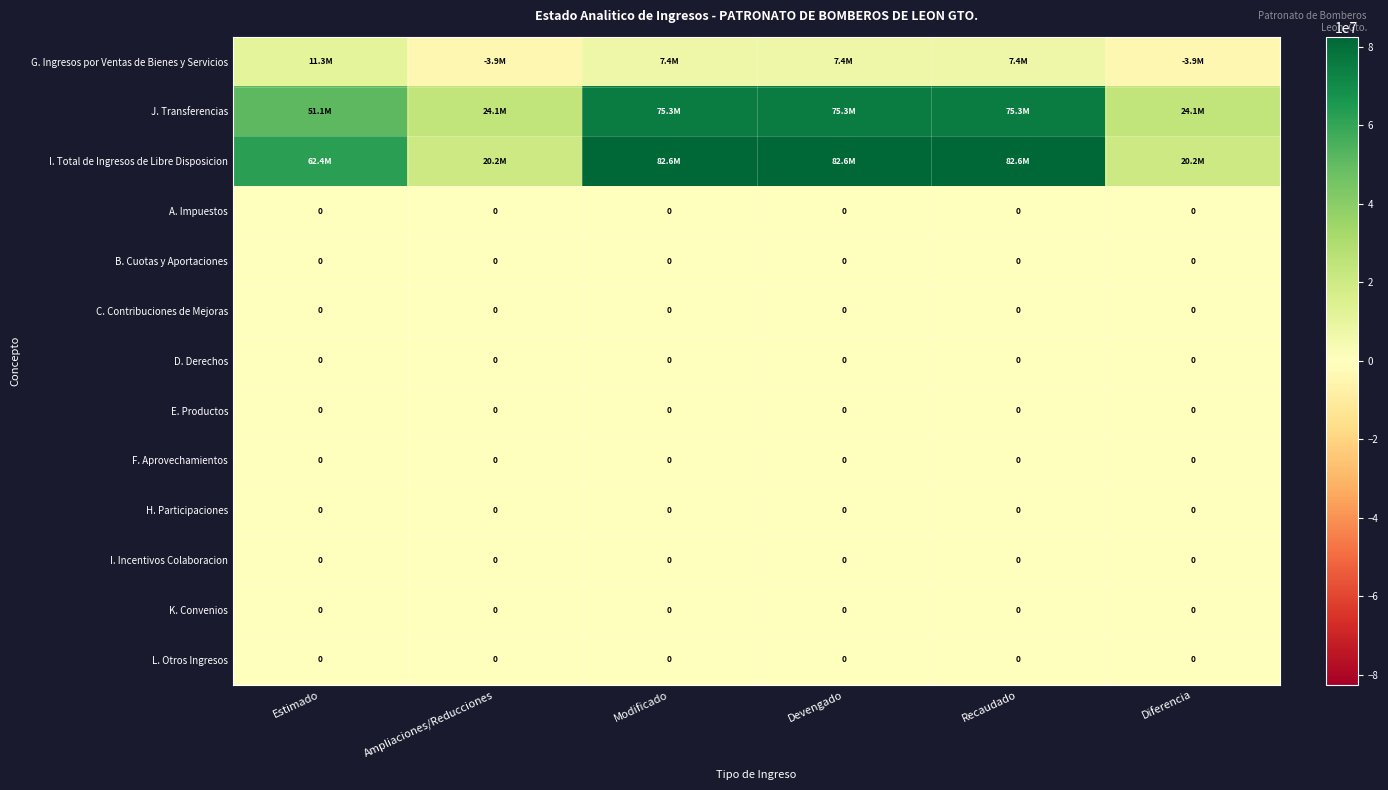

Rank the categories by G. Ingresos por Ventas de Bienes y Servicios value from highest to lowest.

Estimado, Devengado, Recaudado, Modificado, Diferencia, Ampliaciones/Reducciones